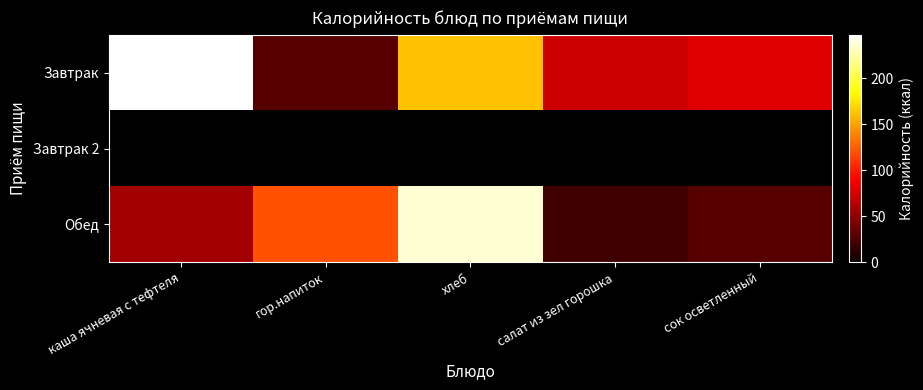

At how many categories does at least one series exceed 240?

1